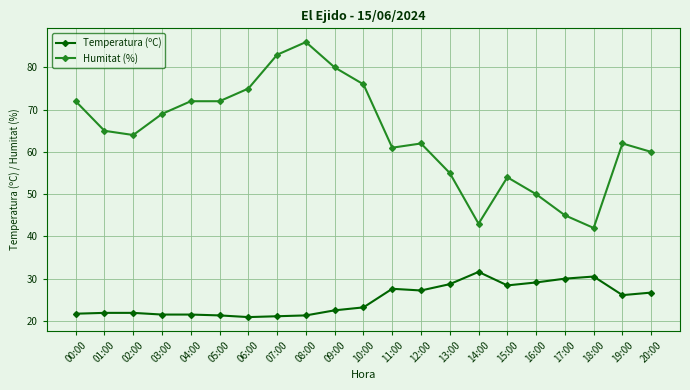

At which label does Humitat (%) first exceed 64?

00:00